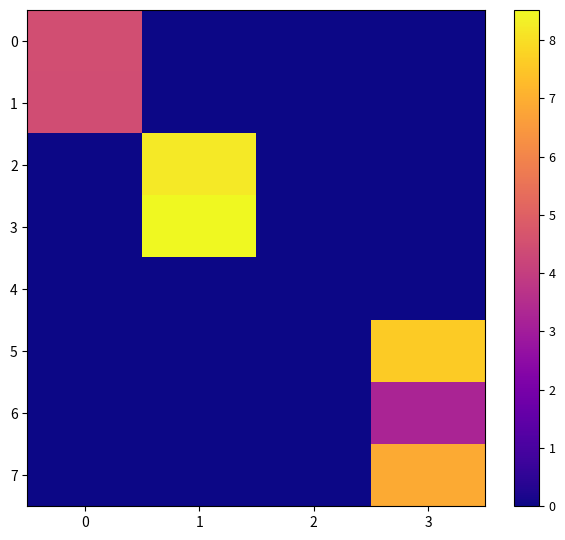

Between 0 and 3, which series saw the biggest shift?

5